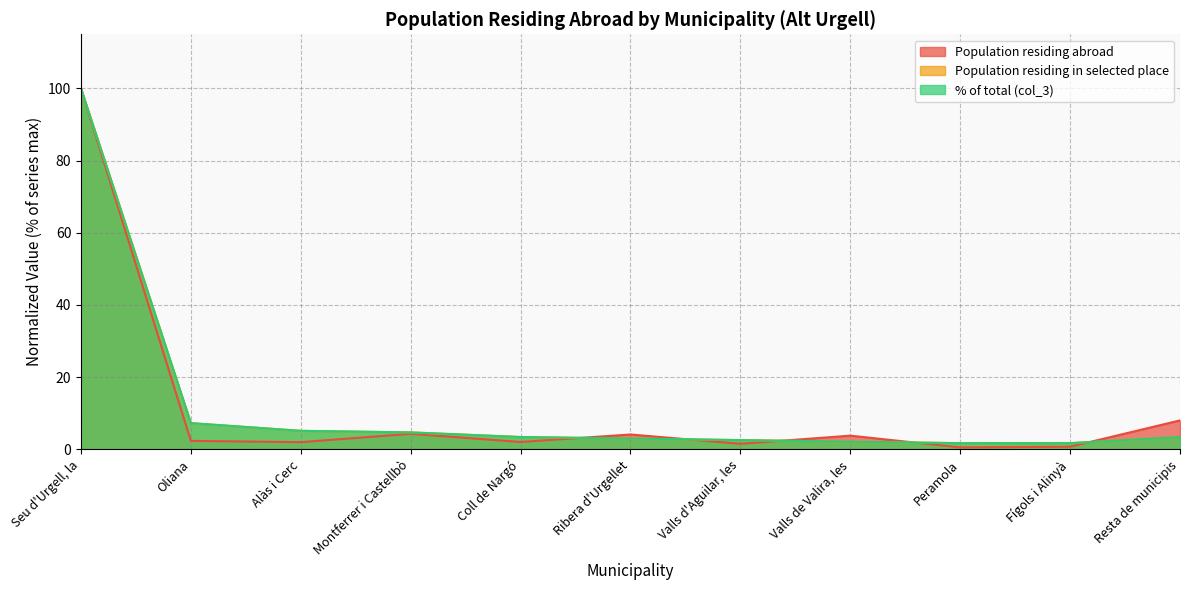

Which series changed the most between Montferrer i Castellbò and Valls d'Aguilar, les?

Population residing abroad